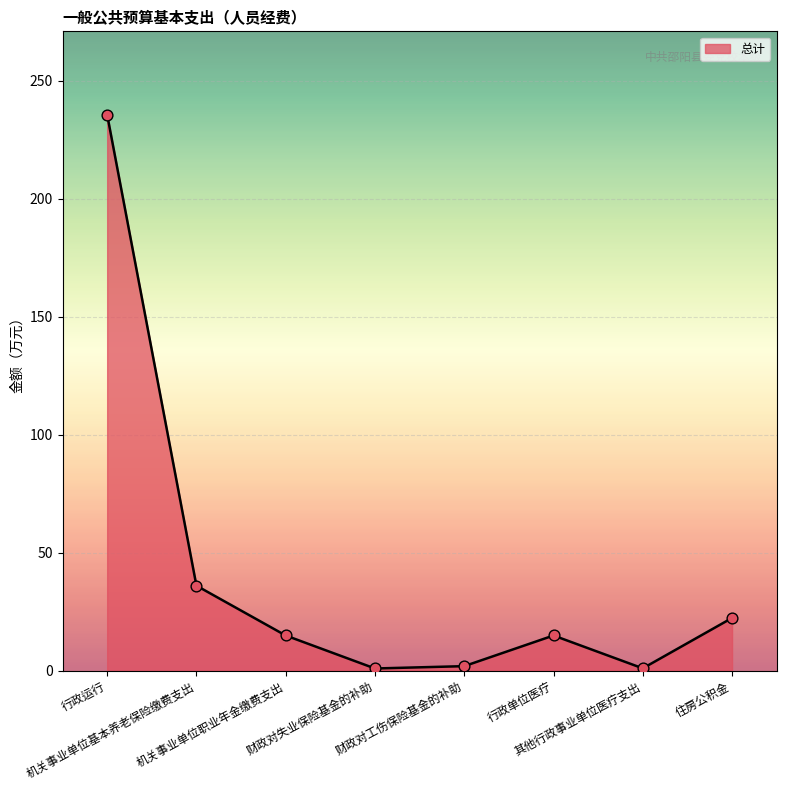

Approximately how many times larger is the value at 住房公积金 compared to 行政运行?

0.1